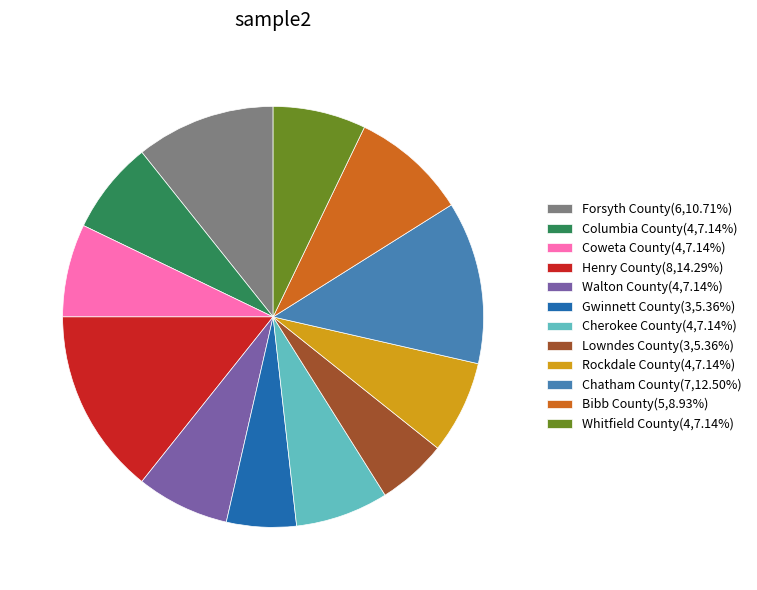

What is the ratio of the value at Coweta County(4,7.14%) to the value at Lowndes County(3,5.36%)?

1.3